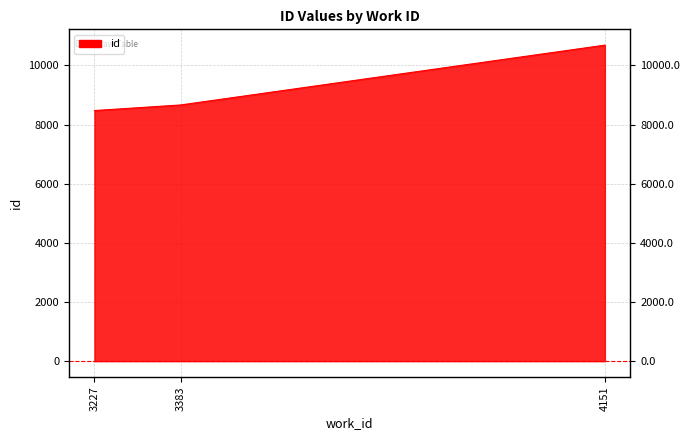

What is the value of the 2nd point from the left?

8663